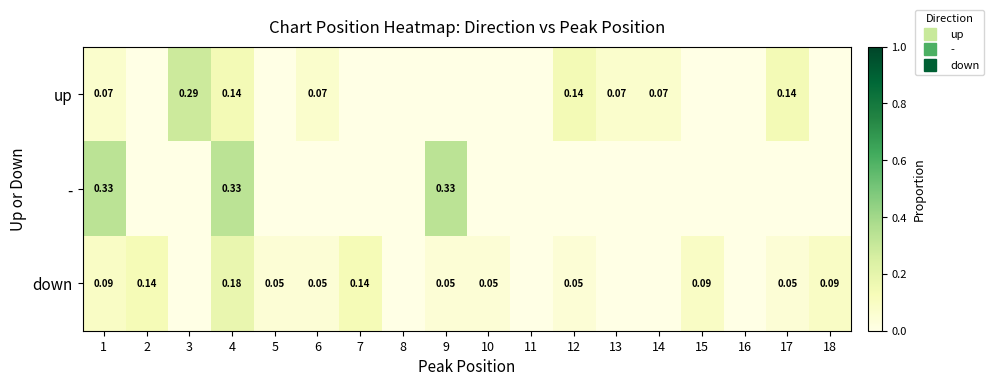

At which label is down closest to 0?

3